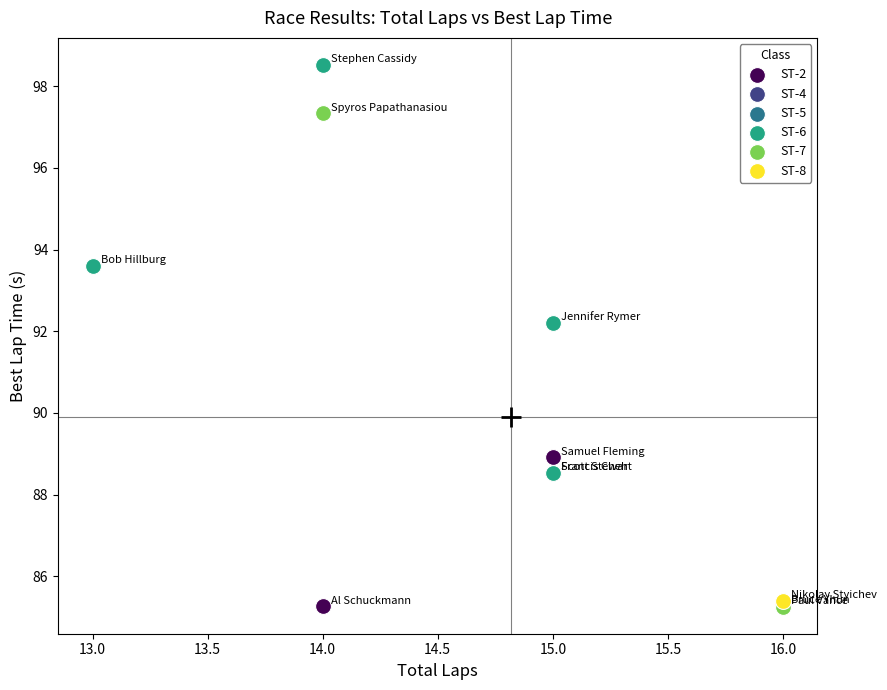

Which series contains the highest Y value?

ST-6